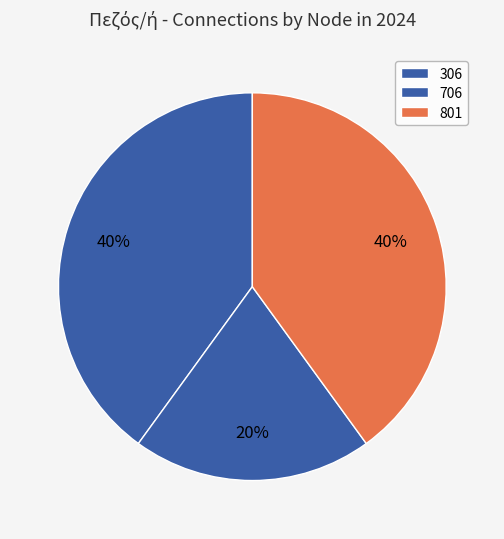

How many segments does this pie chart have?

3